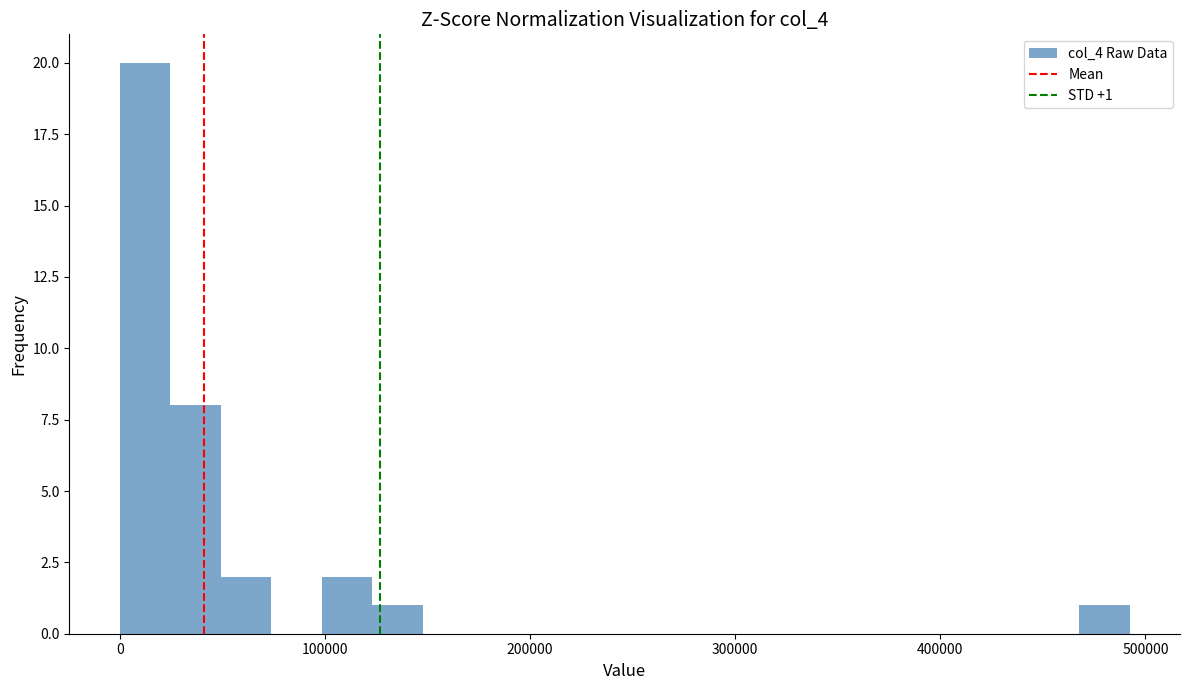

Around what value on the x-axis is the tallest bar? Give the approximate position of its centre, as read against the axis.

10000